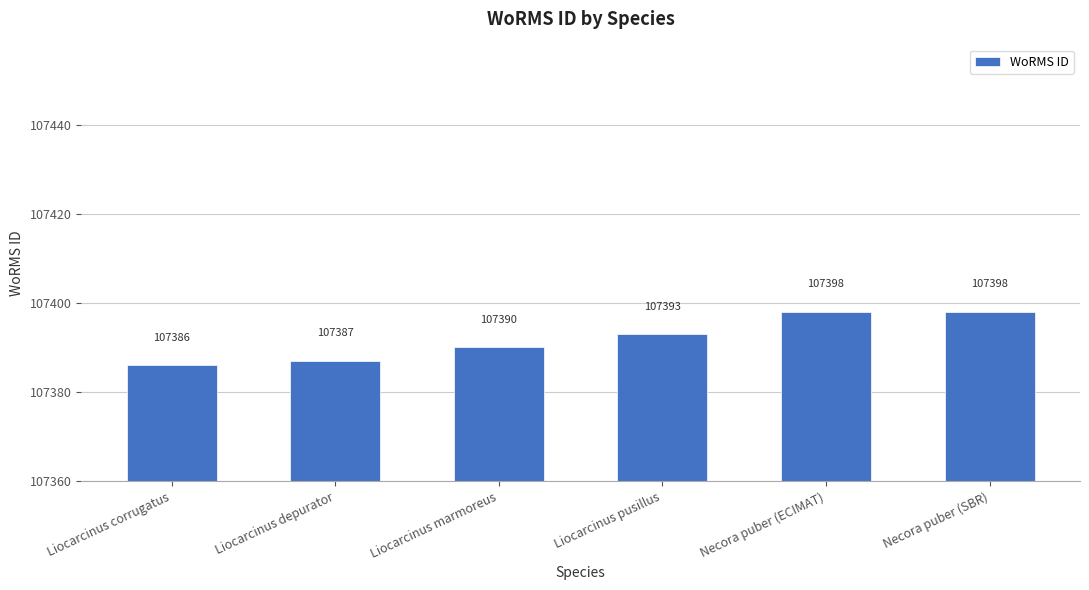

What is the change in value from Liocarcinus depurator to Liocarcinus marmoreus?

+3